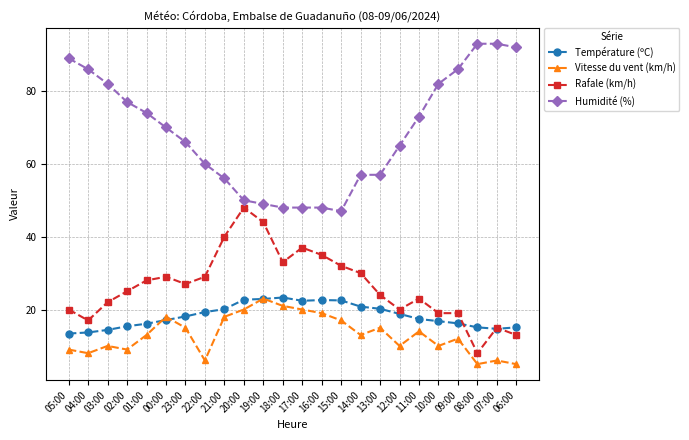

What is the label of the 1st point from the right?

06:00